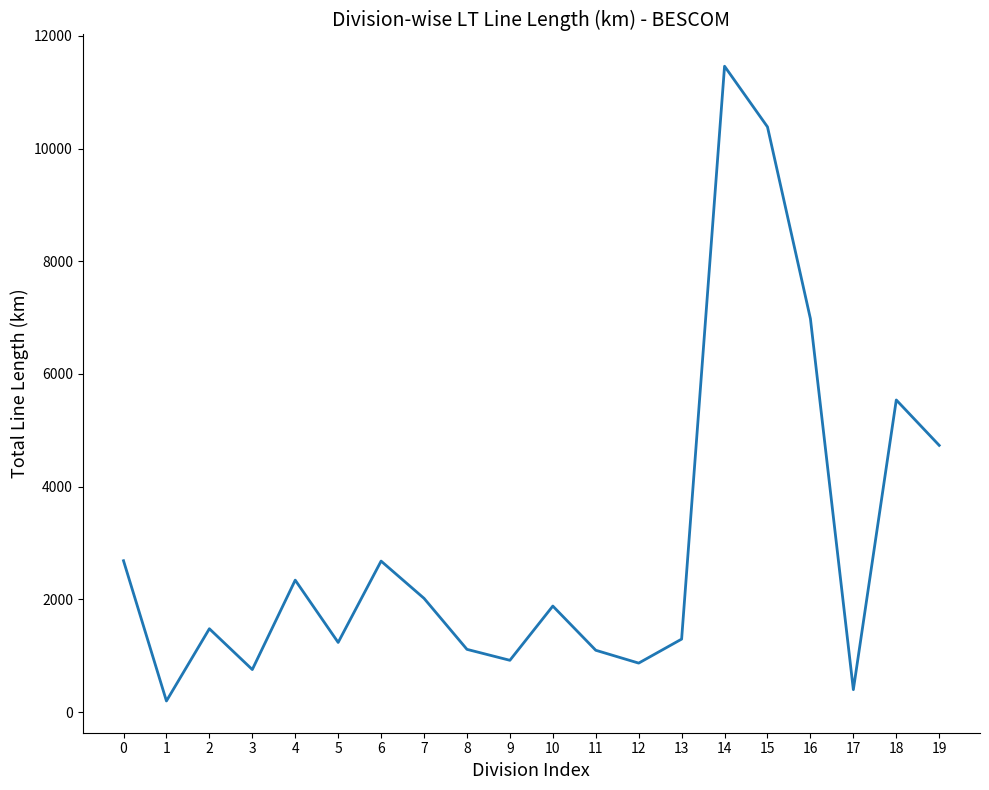

The value at 9 is 918.0. True or false?

True